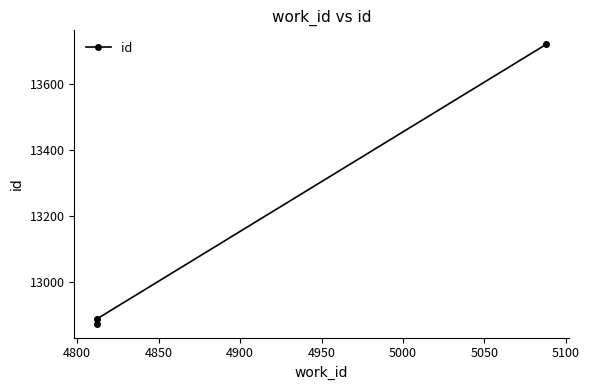

Approximately how many times larger is the value at 4850 compared to 4800?

1.1